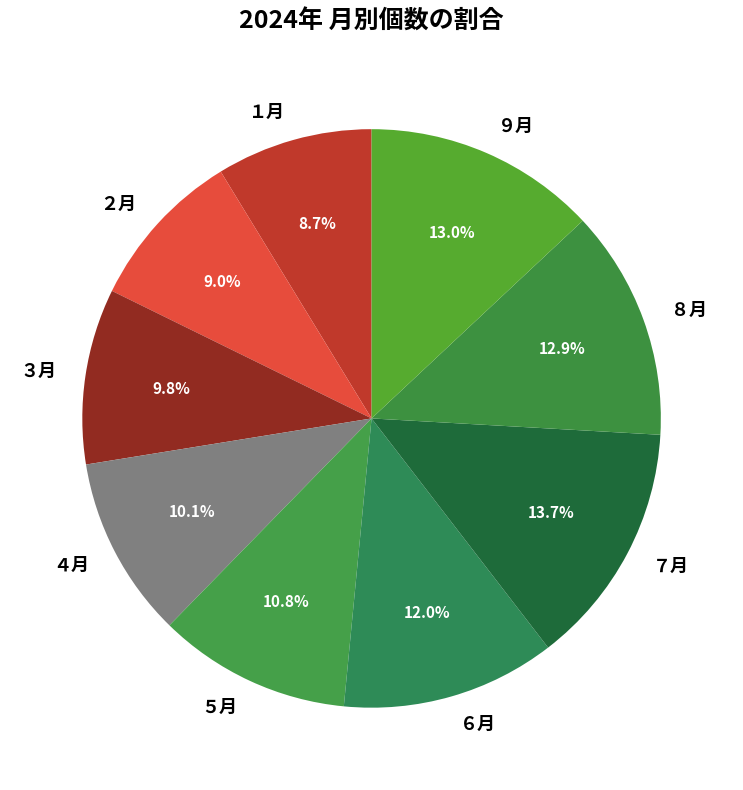

Do ６月 and ８月 together represent more than half of the pie?

No